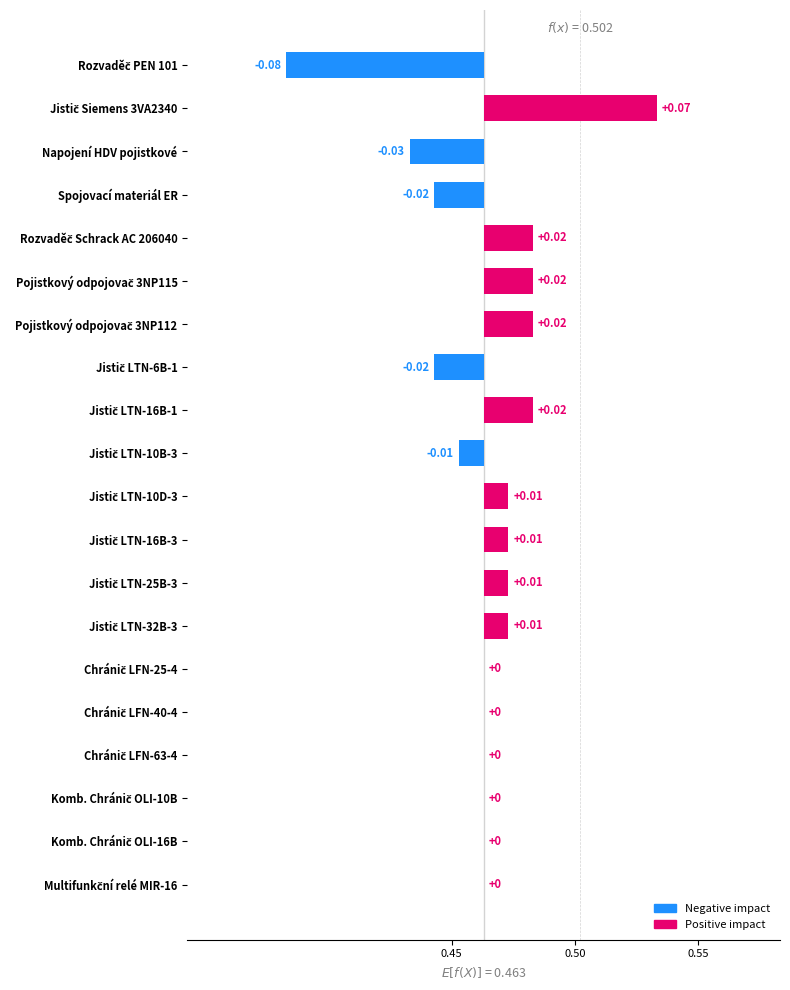

Is it true that the value at Multifunkční relé MIR-16 is 0.1?

False